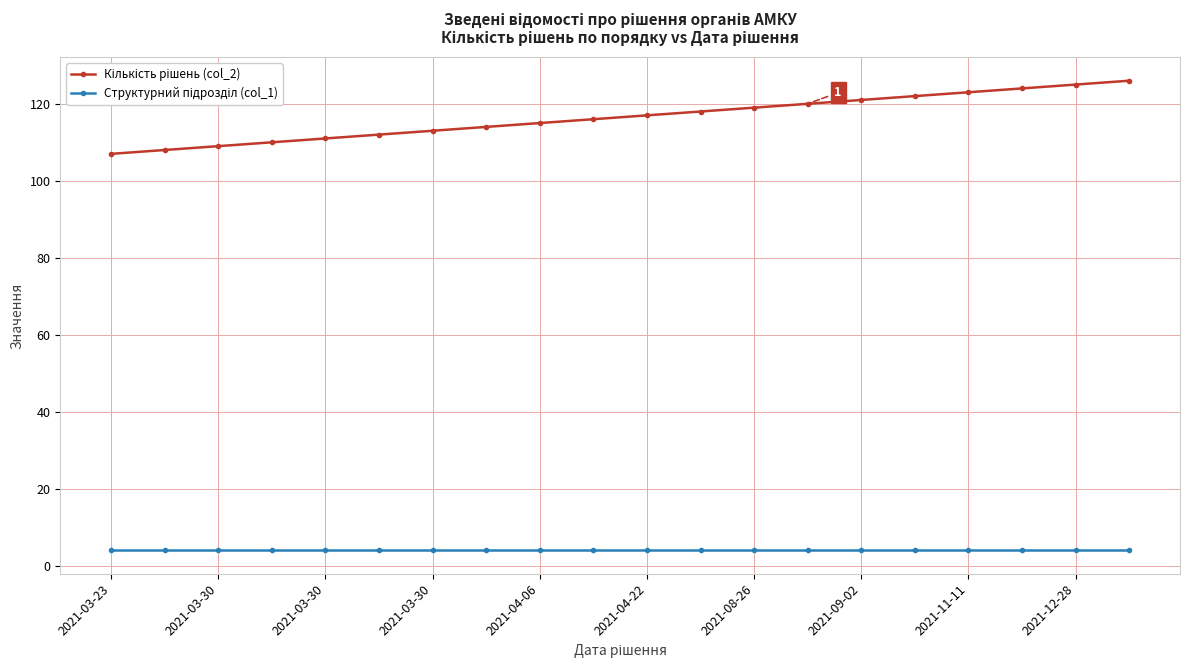

How many lines are shown in the chart?

2